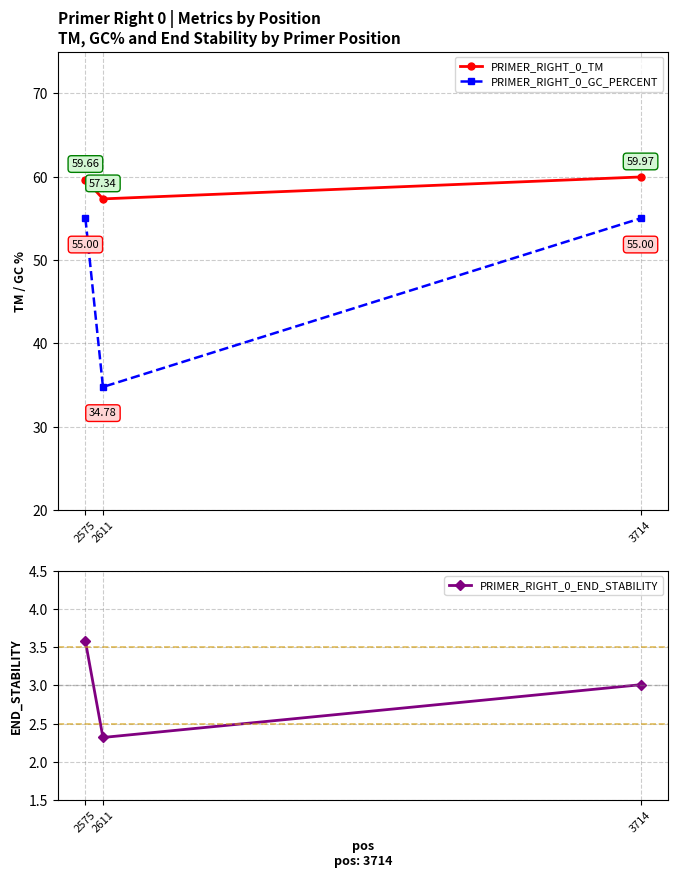

Reading left to right, transcribe all the data shown in this chart.

PRIMER_RIGHT_0_TM: 2575=59.7	2611=57.3	3714=60.0
PRIMER_RIGHT_0_GC_PERCENT: 2575=55.0	2611=34.8	3714=55.0
PRIMER_RIGHT_0_END_STABILITY: 2575=3.6	2611=2.3	3714=3.0